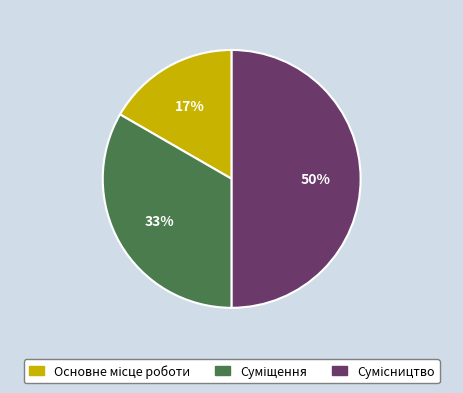

To the nearest percent, what is the difference between the largest and smallest slice percentages?

33%